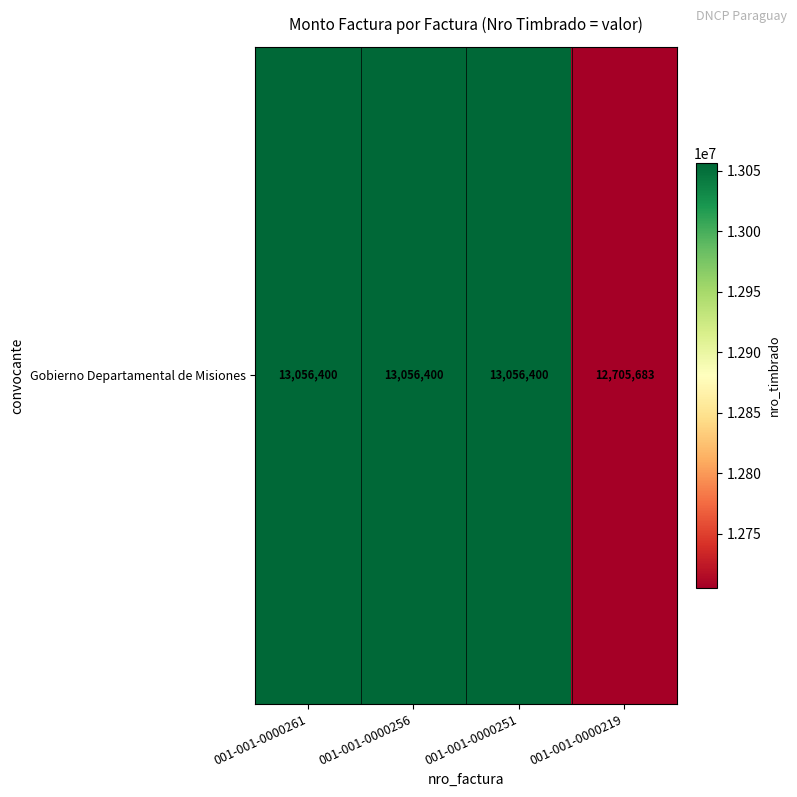

Rank the categories by value from lowest to highest.

001-001-0000219, 001-001-0000261, 001-001-0000256, 001-001-0000251